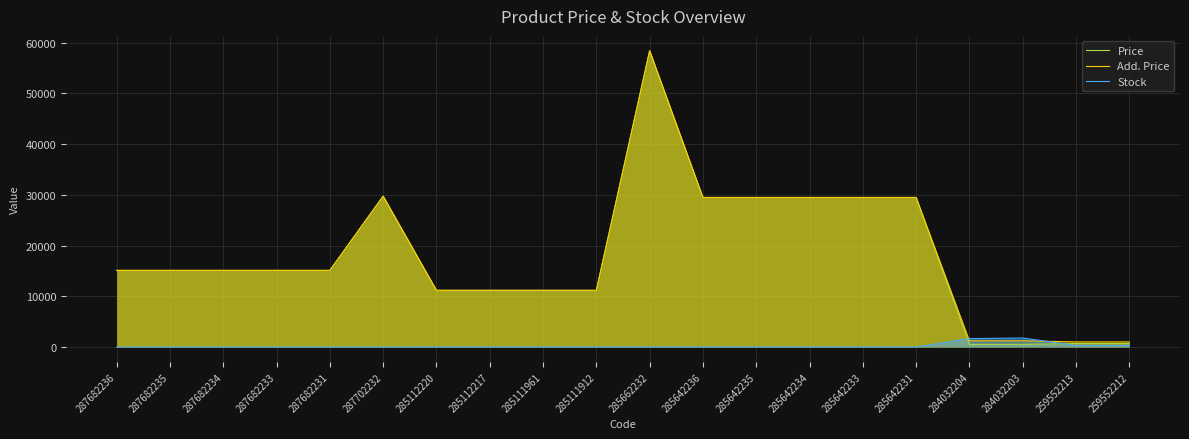

Which label corresponds to the smallest value in the chart?

287682236